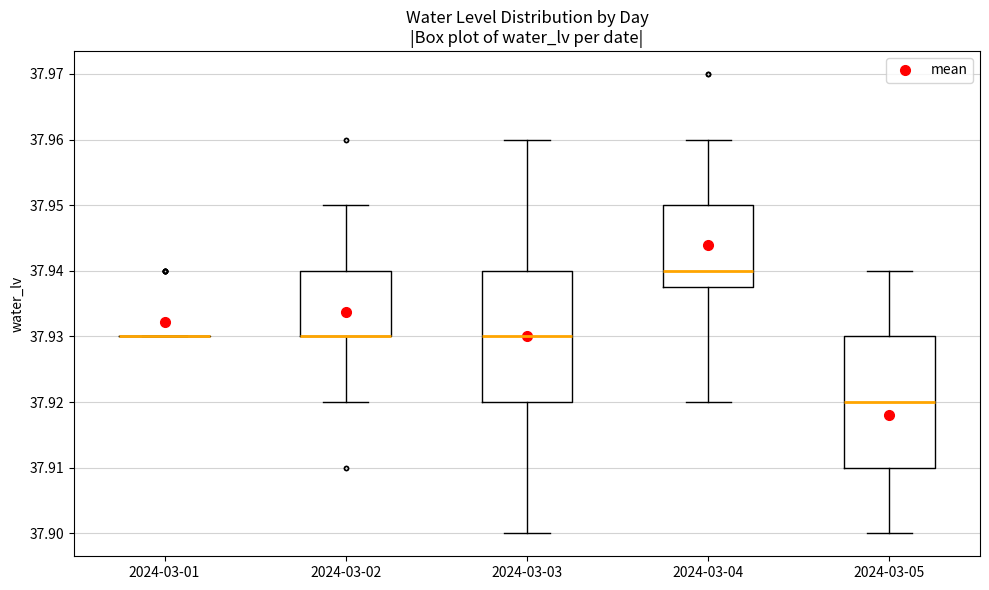

Reading left to right, transcribe this box plot: for each box, give where its median line is, the range the box spans, and where its two whiskers end, as read against the y-axis. The values are not printed on the chart, so give them approximately, as read against the axis.

2024-03-01: box collapsed to a line at 37.930, whiskers 37.930 to 37.930
2024-03-02: median 37.930 (drawn on the box's lower edge), box 37.930 to 37.940, whiskers 37.920 to 37.950
2024-03-03: median 37.930, box 37.920 to 37.940, whiskers 37.900 to 37.960
2024-03-04: median 37.940, box 37.938 to 37.950, whiskers 37.920 to 37.960
2024-03-05: median 37.920, box 37.910 to 37.930, whiskers 37.900 to 37.940